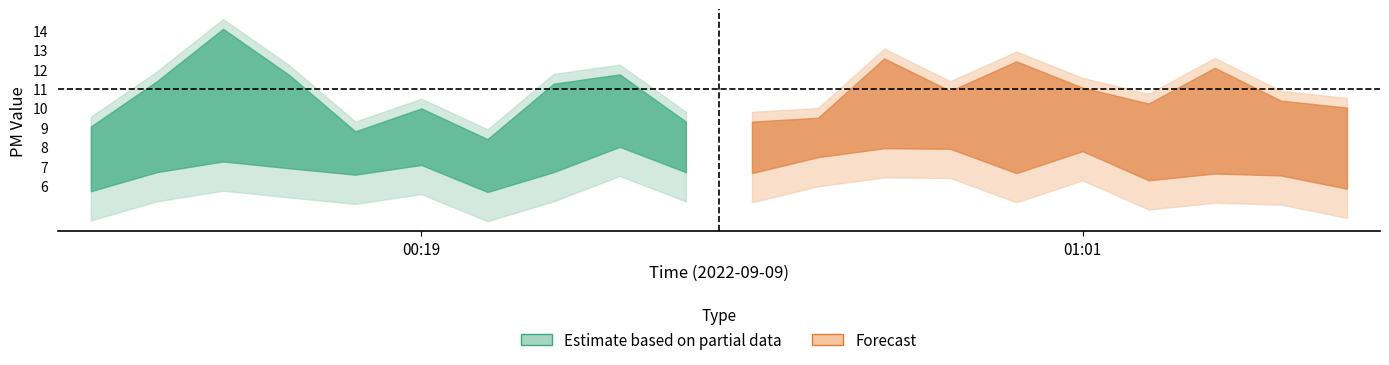

Reading left to right, what are all the values shown in this chart?

P1: 00:00=9.1	00:03=11.4	00:11=14.1	00:16=11.7	00:19=8.8	00:24=10.0	00:27=8.4	00:32=11.2	00:35=11.7	00:37=9.3	00:40=9.3	00:42=9.5	00:48=12.6	00:50=10.9	00:53=12.4	00:56=11.1	00:59=10.2	01:01=12.1	01:04=10.4	01:06=10.0
P2: 00:00=5.7	00:03=6.7	00:11=7.2	00:16=6.9	00:19=6.6	00:24=7.1	00:27=5.7	00:32=6.7	00:35=8.0	00:37=6.7	00:40=6.7	00:42=7.5	00:48=7.9	00:50=7.9	00:53=6.7	00:56=7.8	00:59=6.3	01:01=6.6	01:04=6.5	01:06=5.8